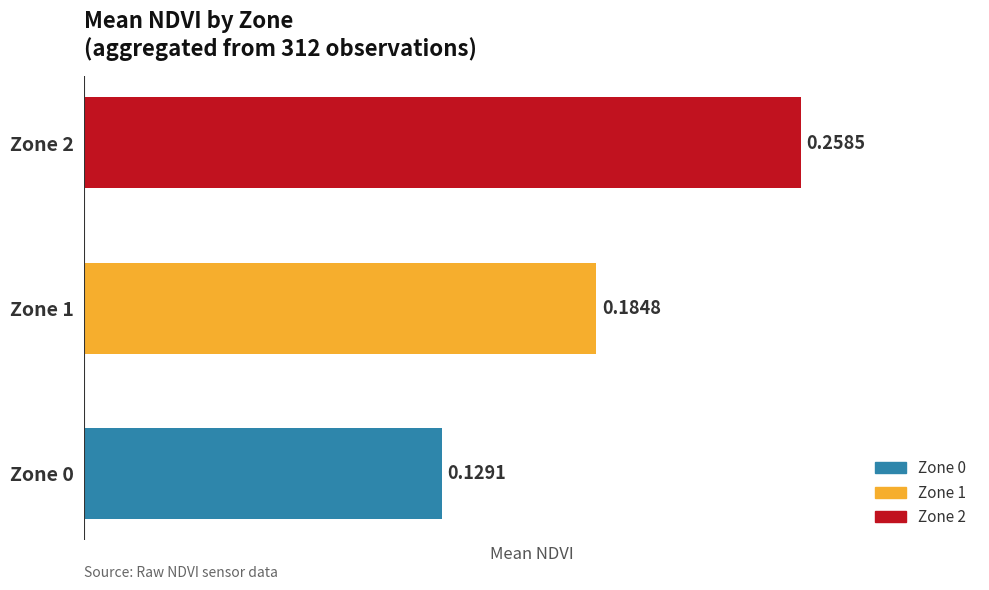

List the labels in order of value, largest first.

Zone 2, Zone 1, Zone 0